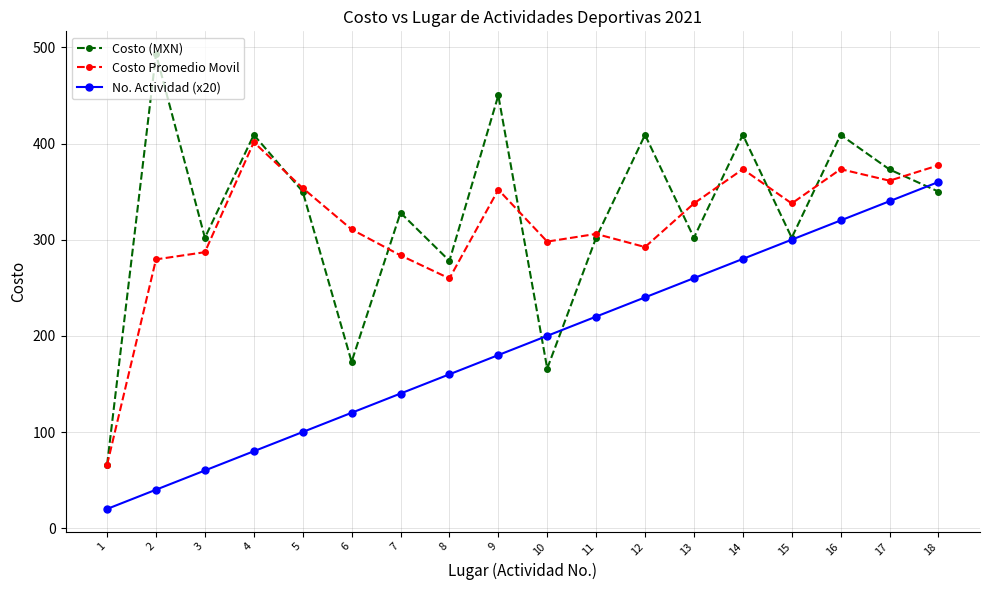

At 7, list the series in order from largest to smallest.

Costo (MXN), Costo Promedio Movil, No. Actividad (x20)